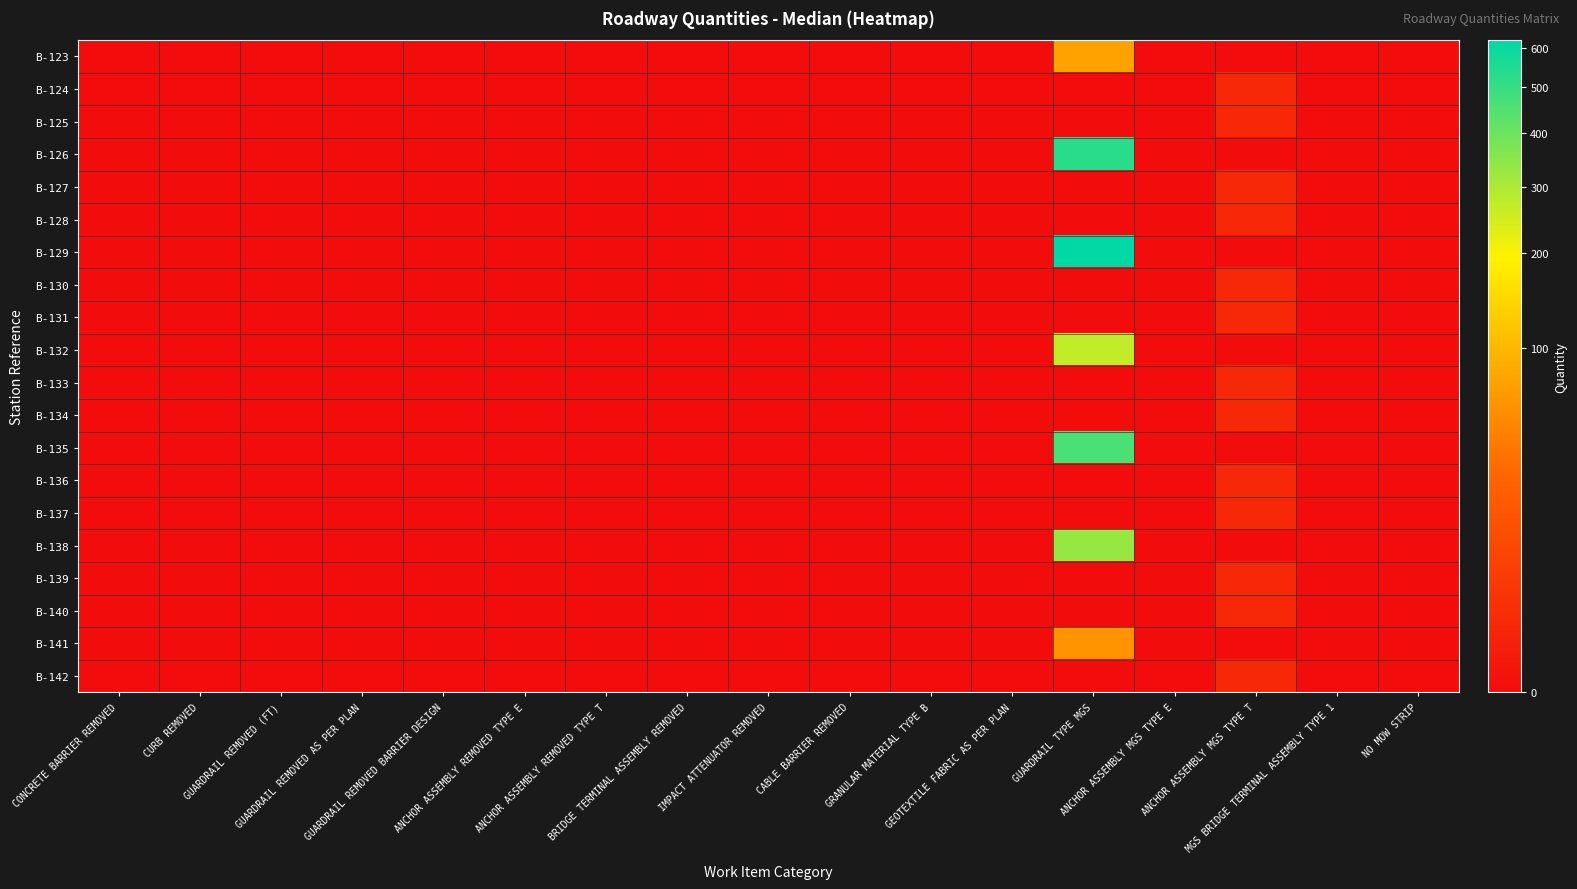

Reading left to right, what are all the values shown in this chart?

B-123: CONCRETE BARRIER REMOVED=0	CURB REMOVED=0	GUARDRAIL REMOVED (FT)=0	GUARDRAIL REMOVED AS PER PLAN=0	GUARDRAIL REMOVED BARRIER DESIGN=0	ANCHOR ASSEMBLY REMOVED TYPE E=0	ANCHOR ASSEMBLY REMOVED TYPE T=0	BRIDGE TERMINAL ASSEMBLY REMOVED=0	IMPACT ATTENUATOR REMOVED=0	CABLE BARRIER REMOVED=0	GRANULAR MATERIAL TYPE B=0	GEOTEXTILE FABRIC AS PER PLAN=0	GUARDRAIL TYPE MGS=75	ANCHOR ASSEMBLY MGS TYPE E=0	ANCHOR ASSEMBLY MGS TYPE T=0	MGS BRIDGE TERMINAL ASSEMBLY TYPE 1=0	NO MOW STRIP=0
B-124: CONCRETE BARRIER REMOVED=0	CURB REMOVED=0	GUARDRAIL REMOVED (FT)=0	GUARDRAIL REMOVED AS PER PLAN=0	GUARDRAIL REMOVED BARRIER DESIGN=0	ANCHOR ASSEMBLY REMOVED TYPE E=0	ANCHOR ASSEMBLY REMOVED TYPE T=0	BRIDGE TERMINAL ASSEMBLY REMOVED=0	IMPACT ATTENUATOR REMOVED=0	CABLE BARRIER REMOVED=0	GRANULAR MATERIAL TYPE B=0	GEOTEXTILE FABRIC AS PER PLAN=0	GUARDRAIL TYPE MGS=0	ANCHOR ASSEMBLY MGS TYPE E=0	ANCHOR ASSEMBLY MGS TYPE T=1	MGS BRIDGE TERMINAL ASSEMBLY TYPE 1=0	NO MOW STRIP=0
B-125: CONCRETE BARRIER REMOVED=0	CURB REMOVED=0	GUARDRAIL REMOVED (FT)=0	GUARDRAIL REMOVED AS PER PLAN=0	GUARDRAIL REMOVED BARRIER DESIGN=0	ANCHOR ASSEMBLY REMOVED TYPE E=0	ANCHOR ASSEMBLY REMOVED TYPE T=0	BRIDGE TERMINAL ASSEMBLY REMOVED=0	IMPACT ATTENUATOR REMOVED=0	CABLE BARRIER REMOVED=0	GRANULAR MATERIAL TYPE B=0	GEOTEXTILE FABRIC AS PER PLAN=0	GUARDRAIL TYPE MGS=0	ANCHOR ASSEMBLY MGS TYPE E=0	ANCHOR ASSEMBLY MGS TYPE T=1	MGS BRIDGE TERMINAL ASSEMBLY TYPE 1=0	NO MOW STRIP=0
B-126: CONCRETE BARRIER REMOVED=0	CURB REMOVED=0	GUARDRAIL REMOVED (FT)=0	GUARDRAIL REMOVED AS PER PLAN=0	GUARDRAIL REMOVED BARRIER DESIGN=0	ANCHOR ASSEMBLY REMOVED TYPE E=0	ANCHOR ASSEMBLY REMOVED TYPE T=0	BRIDGE TERMINAL ASSEMBLY REMOVED=0	IMPACT ATTENUATOR REMOVED=0	CABLE BARRIER REMOVED=0	GRANULAR MATERIAL TYPE B=0	GEOTEXTILE FABRIC AS PER PLAN=0	GUARDRAIL TYPE MGS=530	ANCHOR ASSEMBLY MGS TYPE E=0	ANCHOR ASSEMBLY MGS TYPE T=0	MGS BRIDGE TERMINAL ASSEMBLY TYPE 1=0	NO MOW STRIP=0
B-127: CONCRETE BARRIER REMOVED=0	CURB REMOVED=0	GUARDRAIL REMOVED (FT)=0	GUARDRAIL REMOVED AS PER PLAN=0	GUARDRAIL REMOVED BARRIER DESIGN=0	ANCHOR ASSEMBLY REMOVED TYPE E=0	ANCHOR ASSEMBLY REMOVED TYPE T=0	BRIDGE TERMINAL ASSEMBLY REMOVED=0	IMPACT ATTENUATOR REMOVED=0	CABLE BARRIER REMOVED=0	GRANULAR MATERIAL TYPE B=0	GEOTEXTILE FABRIC AS PER PLAN=0	GUARDRAIL TYPE MGS=0	ANCHOR ASSEMBLY MGS TYPE E=0	ANCHOR ASSEMBLY MGS TYPE T=1	MGS BRIDGE TERMINAL ASSEMBLY TYPE 1=0	NO MOW STRIP=0
B-128: CONCRETE BARRIER REMOVED=0	CURB REMOVED=0	GUARDRAIL REMOVED (FT)=0	GUARDRAIL REMOVED AS PER PLAN=0	GUARDRAIL REMOVED BARRIER DESIGN=0	ANCHOR ASSEMBLY REMOVED TYPE E=0	ANCHOR ASSEMBLY REMOVED TYPE T=0	BRIDGE TERMINAL ASSEMBLY REMOVED=0	IMPACT ATTENUATOR REMOVED=0	CABLE BARRIER REMOVED=0	GRANULAR MATERIAL TYPE B=0	GEOTEXTILE FABRIC AS PER PLAN=0	GUARDRAIL TYPE MGS=0	ANCHOR ASSEMBLY MGS TYPE E=0	ANCHOR ASSEMBLY MGS TYPE T=1	MGS BRIDGE TERMINAL ASSEMBLY TYPE 1=0	NO MOW STRIP=0
B-129: CONCRETE BARRIER REMOVED=0	CURB REMOVED=0	GUARDRAIL REMOVED (FT)=0	GUARDRAIL REMOVED AS PER PLAN=0	GUARDRAIL REMOVED BARRIER DESIGN=0	ANCHOR ASSEMBLY REMOVED TYPE E=0	ANCHOR ASSEMBLY REMOVED TYPE T=0	BRIDGE TERMINAL ASSEMBLY REMOVED=0	IMPACT ATTENUATOR REMOVED=0	CABLE BARRIER REMOVED=0	GRANULAR MATERIAL TYPE B=0	GEOTEXTILE FABRIC AS PER PLAN=0	GUARDRAIL TYPE MGS=620	ANCHOR ASSEMBLY MGS TYPE E=0	ANCHOR ASSEMBLY MGS TYPE T=0	MGS BRIDGE TERMINAL ASSEMBLY TYPE 1=0	NO MOW STRIP=0
B-130: CONCRETE BARRIER REMOVED=0	CURB REMOVED=0	GUARDRAIL REMOVED (FT)=0	GUARDRAIL REMOVED AS PER PLAN=0	GUARDRAIL REMOVED BARRIER DESIGN=0	ANCHOR ASSEMBLY REMOVED TYPE E=0	ANCHOR ASSEMBLY REMOVED TYPE T=0	BRIDGE TERMINAL ASSEMBLY REMOVED=0	IMPACT ATTENUATOR REMOVED=0	CABLE BARRIER REMOVED=0	GRANULAR MATERIAL TYPE B=0	GEOTEXTILE FABRIC AS PER PLAN=0	GUARDRAIL TYPE MGS=0	ANCHOR ASSEMBLY MGS TYPE E=0	ANCHOR ASSEMBLY MGS TYPE T=1	MGS BRIDGE TERMINAL ASSEMBLY TYPE 1=0	NO MOW STRIP=0
B-131: CONCRETE BARRIER REMOVED=0	CURB REMOVED=0	GUARDRAIL REMOVED (FT)=0	GUARDRAIL REMOVED AS PER PLAN=0	GUARDRAIL REMOVED BARRIER DESIGN=0	ANCHOR ASSEMBLY REMOVED TYPE E=0	ANCHOR ASSEMBLY REMOVED TYPE T=0	BRIDGE TERMINAL ASSEMBLY REMOVED=0	IMPACT ATTENUATOR REMOVED=0	CABLE BARRIER REMOVED=0	GRANULAR MATERIAL TYPE B=0	GEOTEXTILE FABRIC AS PER PLAN=0	GUARDRAIL TYPE MGS=0	ANCHOR ASSEMBLY MGS TYPE E=0	ANCHOR ASSEMBLY MGS TYPE T=1	MGS BRIDGE TERMINAL ASSEMBLY TYPE 1=0	NO MOW STRIP=0
B-132: CONCRETE BARRIER REMOVED=0	CURB REMOVED=0	GUARDRAIL REMOVED (FT)=0	GUARDRAIL REMOVED AS PER PLAN=0	GUARDRAIL REMOVED BARRIER DESIGN=0	ANCHOR ASSEMBLY REMOVED TYPE E=0	ANCHOR ASSEMBLY REMOVED TYPE T=0	BRIDGE TERMINAL ASSEMBLY REMOVED=0	IMPACT ATTENUATOR REMOVED=0	CABLE BARRIER REMOVED=0	GRANULAR MATERIAL TYPE B=0	GEOTEXTILE FABRIC AS PER PLAN=0	GUARDRAIL TYPE MGS=270	ANCHOR ASSEMBLY MGS TYPE E=0	ANCHOR ASSEMBLY MGS TYPE T=0	MGS BRIDGE TERMINAL ASSEMBLY TYPE 1=0	NO MOW STRIP=0
B-133: CONCRETE BARRIER REMOVED=0	CURB REMOVED=0	GUARDRAIL REMOVED (FT)=0	GUARDRAIL REMOVED AS PER PLAN=0	GUARDRAIL REMOVED BARRIER DESIGN=0	ANCHOR ASSEMBLY REMOVED TYPE E=0	ANCHOR ASSEMBLY REMOVED TYPE T=0	BRIDGE TERMINAL ASSEMBLY REMOVED=0	IMPACT ATTENUATOR REMOVED=0	CABLE BARRIER REMOVED=0	GRANULAR MATERIAL TYPE B=0	GEOTEXTILE FABRIC AS PER PLAN=0	GUARDRAIL TYPE MGS=0	ANCHOR ASSEMBLY MGS TYPE E=0	ANCHOR ASSEMBLY MGS TYPE T=1	MGS BRIDGE TERMINAL ASSEMBLY TYPE 1=0	NO MOW STRIP=0
B-134: CONCRETE BARRIER REMOVED=0	CURB REMOVED=0	GUARDRAIL REMOVED (FT)=0	GUARDRAIL REMOVED AS PER PLAN=0	GUARDRAIL REMOVED BARRIER DESIGN=0	ANCHOR ASSEMBLY REMOVED TYPE E=0	ANCHOR ASSEMBLY REMOVED TYPE T=0	BRIDGE TERMINAL ASSEMBLY REMOVED=0	IMPACT ATTENUATOR REMOVED=0	CABLE BARRIER REMOVED=0	GRANULAR MATERIAL TYPE B=0	GEOTEXTILE FABRIC AS PER PLAN=0	GUARDRAIL TYPE MGS=0	ANCHOR ASSEMBLY MGS TYPE E=0	ANCHOR ASSEMBLY MGS TYPE T=1	MGS BRIDGE TERMINAL ASSEMBLY TYPE 1=0	NO MOW STRIP=0
B-135: CONCRETE BARRIER REMOVED=0	CURB REMOVED=0	GUARDRAIL REMOVED (FT)=0	GUARDRAIL REMOVED AS PER PLAN=0	GUARDRAIL REMOVED BARRIER DESIGN=0	ANCHOR ASSEMBLY REMOVED TYPE E=0	ANCHOR ASSEMBLY REMOVED TYPE T=0	BRIDGE TERMINAL ASSEMBLY REMOVED=0	IMPACT ATTENUATOR REMOVED=0	CABLE BARRIER REMOVED=0	GRANULAR MATERIAL TYPE B=0	GEOTEXTILE FABRIC AS PER PLAN=0	GUARDRAIL TYPE MGS=465	ANCHOR ASSEMBLY MGS TYPE E=0	ANCHOR ASSEMBLY MGS TYPE T=0	MGS BRIDGE TERMINAL ASSEMBLY TYPE 1=0	NO MOW STRIP=0
B-136: CONCRETE BARRIER REMOVED=0	CURB REMOVED=0	GUARDRAIL REMOVED (FT)=0	GUARDRAIL REMOVED AS PER PLAN=0	GUARDRAIL REMOVED BARRIER DESIGN=0	ANCHOR ASSEMBLY REMOVED TYPE E=0	ANCHOR ASSEMBLY REMOVED TYPE T=0	BRIDGE TERMINAL ASSEMBLY REMOVED=0	IMPACT ATTENUATOR REMOVED=0	CABLE BARRIER REMOVED=0	GRANULAR MATERIAL TYPE B=0	GEOTEXTILE FABRIC AS PER PLAN=0	GUARDRAIL TYPE MGS=0	ANCHOR ASSEMBLY MGS TYPE E=0	ANCHOR ASSEMBLY MGS TYPE T=1	MGS BRIDGE TERMINAL ASSEMBLY TYPE 1=0	NO MOW STRIP=0
B-137: CONCRETE BARRIER REMOVED=0	CURB REMOVED=0	GUARDRAIL REMOVED (FT)=0	GUARDRAIL REMOVED AS PER PLAN=0	GUARDRAIL REMOVED BARRIER DESIGN=0	ANCHOR ASSEMBLY REMOVED TYPE E=0	ANCHOR ASSEMBLY REMOVED TYPE T=0	BRIDGE TERMINAL ASSEMBLY REMOVED=0	IMPACT ATTENUATOR REMOVED=0	CABLE BARRIER REMOVED=0	GRANULAR MATERIAL TYPE B=0	GEOTEXTILE FABRIC AS PER PLAN=0	GUARDRAIL TYPE MGS=0	ANCHOR ASSEMBLY MGS TYPE E=0	ANCHOR ASSEMBLY MGS TYPE T=1	MGS BRIDGE TERMINAL ASSEMBLY TYPE 1=0	NO MOW STRIP=0
B-138: CONCRETE BARRIER REMOVED=0	CURB REMOVED=0	GUARDRAIL REMOVED (FT)=0	GUARDRAIL REMOVED AS PER PLAN=0	GUARDRAIL REMOVED BARRIER DESIGN=0	ANCHOR ASSEMBLY REMOVED TYPE E=0	ANCHOR ASSEMBLY REMOVED TYPE T=0	BRIDGE TERMINAL ASSEMBLY REMOVED=0	IMPACT ATTENUATOR REMOVED=0	CABLE BARRIER REMOVED=0	GRANULAR MATERIAL TYPE B=0	GEOTEXTILE FABRIC AS PER PLAN=0	GUARDRAIL TYPE MGS=330	ANCHOR ASSEMBLY MGS TYPE E=0	ANCHOR ASSEMBLY MGS TYPE T=0	MGS BRIDGE TERMINAL ASSEMBLY TYPE 1=0	NO MOW STRIP=0
B-139: CONCRETE BARRIER REMOVED=0	CURB REMOVED=0	GUARDRAIL REMOVED (FT)=0	GUARDRAIL REMOVED AS PER PLAN=0	GUARDRAIL REMOVED BARRIER DESIGN=0	ANCHOR ASSEMBLY REMOVED TYPE E=0	ANCHOR ASSEMBLY REMOVED TYPE T=0	BRIDGE TERMINAL ASSEMBLY REMOVED=0	IMPACT ATTENUATOR REMOVED=0	CABLE BARRIER REMOVED=0	GRANULAR MATERIAL TYPE B=0	GEOTEXTILE FABRIC AS PER PLAN=0	GUARDRAIL TYPE MGS=0	ANCHOR ASSEMBLY MGS TYPE E=0	ANCHOR ASSEMBLY MGS TYPE T=1	MGS BRIDGE TERMINAL ASSEMBLY TYPE 1=0	NO MOW STRIP=0
B-140: CONCRETE BARRIER REMOVED=0	CURB REMOVED=0	GUARDRAIL REMOVED (FT)=0	GUARDRAIL REMOVED AS PER PLAN=0	GUARDRAIL REMOVED BARRIER DESIGN=0	ANCHOR ASSEMBLY REMOVED TYPE E=0	ANCHOR ASSEMBLY REMOVED TYPE T=0	BRIDGE TERMINAL ASSEMBLY REMOVED=0	IMPACT ATTENUATOR REMOVED=0	CABLE BARRIER REMOVED=0	GRANULAR MATERIAL TYPE B=0	GEOTEXTILE FABRIC AS PER PLAN=0	GUARDRAIL TYPE MGS=0	ANCHOR ASSEMBLY MGS TYPE E=0	ANCHOR ASSEMBLY MGS TYPE T=1	MGS BRIDGE TERMINAL ASSEMBLY TYPE 1=0	NO MOW STRIP=0
B-141: CONCRETE BARRIER REMOVED=0	CURB REMOVED=0	GUARDRAIL REMOVED (FT)=0	GUARDRAIL REMOVED AS PER PLAN=0	GUARDRAIL REMOVED BARRIER DESIGN=0	ANCHOR ASSEMBLY REMOVED TYPE E=0	ANCHOR ASSEMBLY REMOVED TYPE T=0	BRIDGE TERMINAL ASSEMBLY REMOVED=0	IMPACT ATTENUATOR REMOVED=0	CABLE BARRIER REMOVED=0	GRANULAR MATERIAL TYPE B=0	GEOTEXTILE FABRIC AS PER PLAN=0	GUARDRAIL TYPE MGS=60	ANCHOR ASSEMBLY MGS TYPE E=0	ANCHOR ASSEMBLY MGS TYPE T=0	MGS BRIDGE TERMINAL ASSEMBLY TYPE 1=0	NO MOW STRIP=0
B-142: CONCRETE BARRIER REMOVED=0	CURB REMOVED=0	GUARDRAIL REMOVED (FT)=0	GUARDRAIL REMOVED AS PER PLAN=0	GUARDRAIL REMOVED BARRIER DESIGN=0	ANCHOR ASSEMBLY REMOVED TYPE E=0	ANCHOR ASSEMBLY REMOVED TYPE T=0	BRIDGE TERMINAL ASSEMBLY REMOVED=0	IMPACT ATTENUATOR REMOVED=0	CABLE BARRIER REMOVED=0	GRANULAR MATERIAL TYPE B=0	GEOTEXTILE FABRIC AS PER PLAN=0	GUARDRAIL TYPE MGS=0	ANCHOR ASSEMBLY MGS TYPE E=0	ANCHOR ASSEMBLY MGS TYPE T=1	MGS BRIDGE TERMINAL ASSEMBLY TYPE 1=0	NO MOW STRIP=0